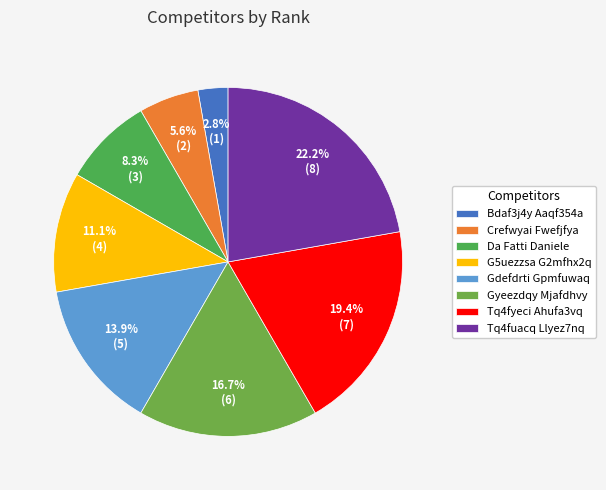

To the nearest percent, what percentage of the pie is Tq4fuacq Llyez7nq?

22%